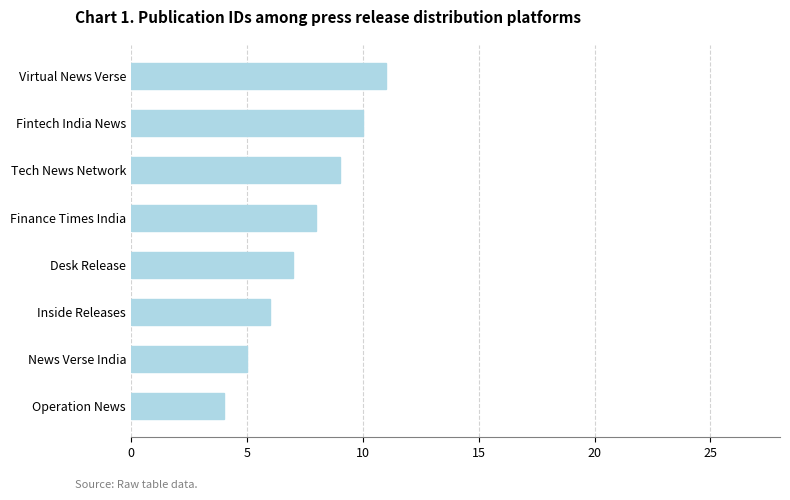

Approximately how many times larger is the value at Fintech India News compared to Tech News Network?

1.1